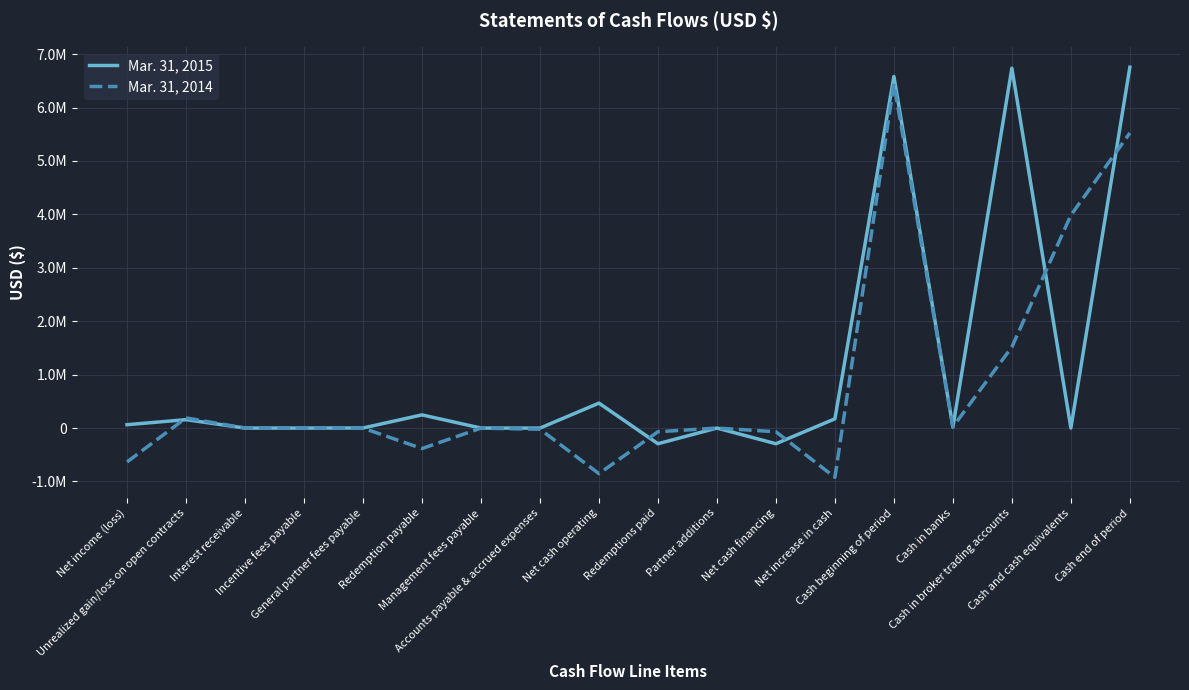

Rank the series by their maximum value, from highest to lowest.

Mar. 31, 2015, Mar. 31, 2014